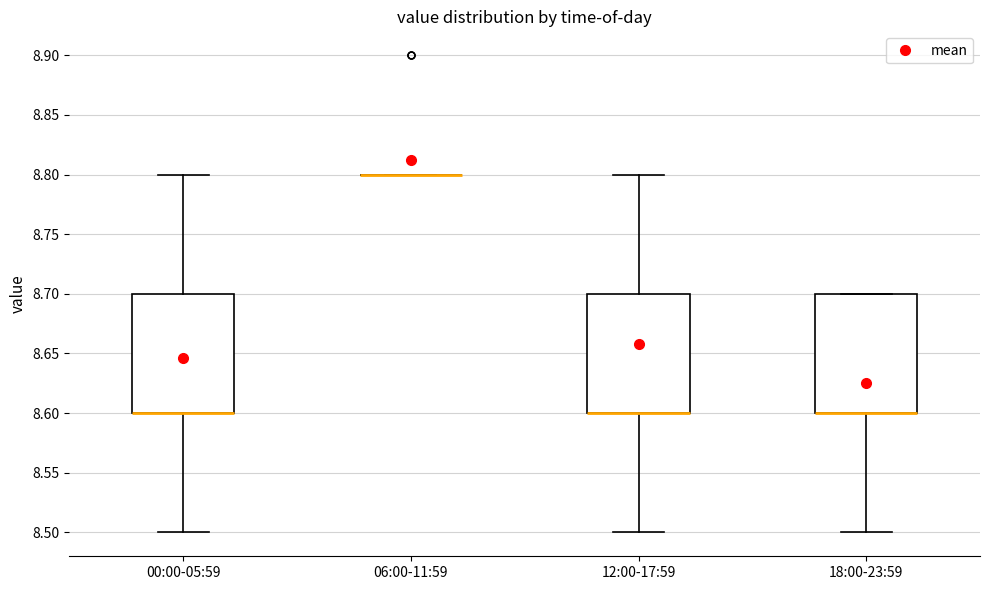

Reading left to right, read every box against the y-axis: the position of its median line, the range the box covers, and the ends of its whiskers. The values are not printed on the chart, so give them approximately, as read against the axis.

00:00-05:59: median 8.6 (drawn on the box's lower edge), box 8.6 to 8.7, whiskers 8.5 to 8.8
06:00-11:59: box collapsed to a line at 8.8, whiskers 8.8 to 8.8
12:00-17:59: median 8.6 (drawn on the box's lower edge), box 8.6 to 8.7, whiskers 8.5 to 8.8
18:00-23:59: median 8.6 (drawn on the box's lower edge), box 8.6 to 8.7, whiskers 8.5 to 8.7